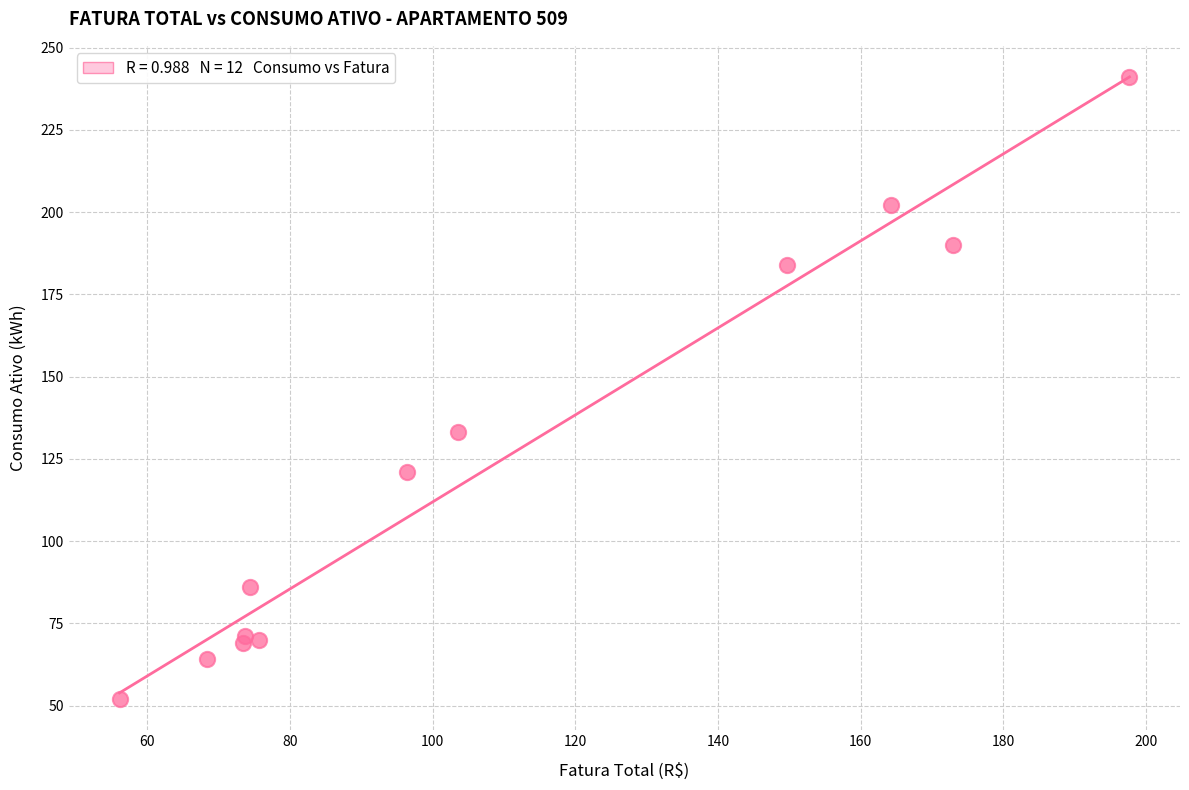

What Y value in the scatter plot is closest to 146?

133